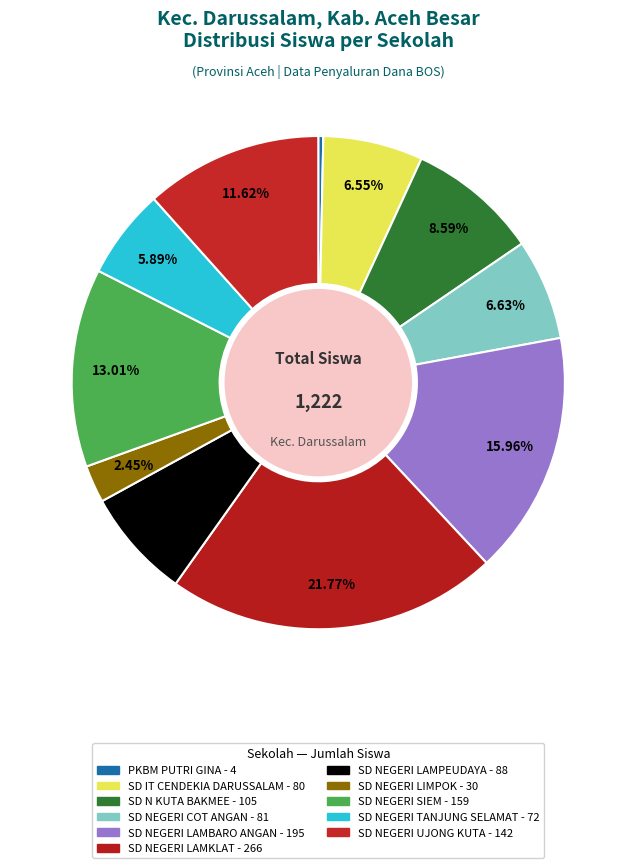

Is there any slice that represents more than half of the pie?

No